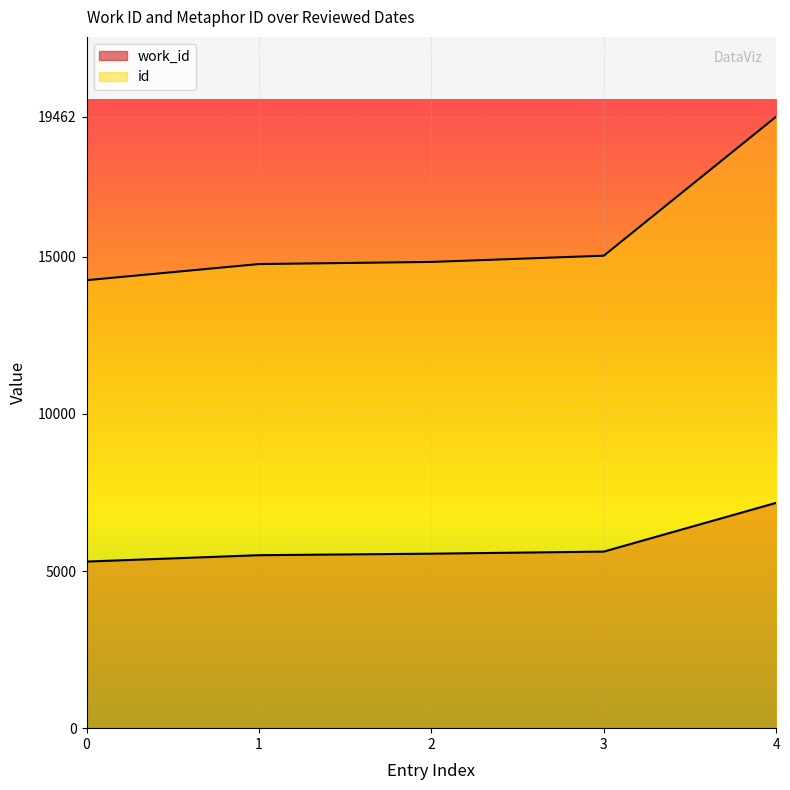

Rank the series by their average value, from highest to lowest.

id, work_id